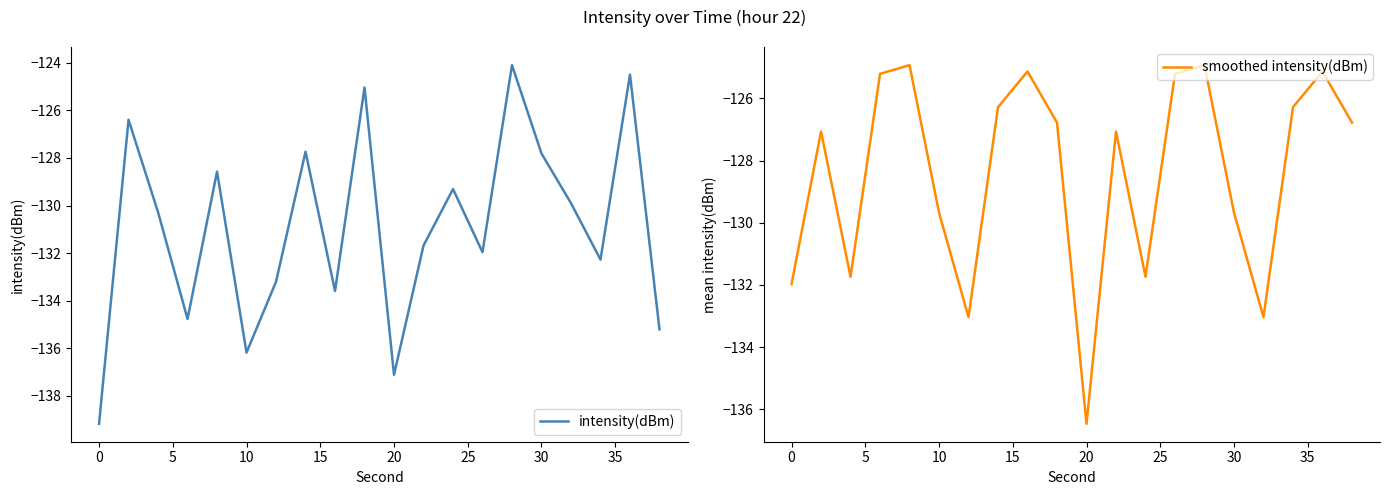

What is the lowest value of the intensity(dBm) series?

-139.2